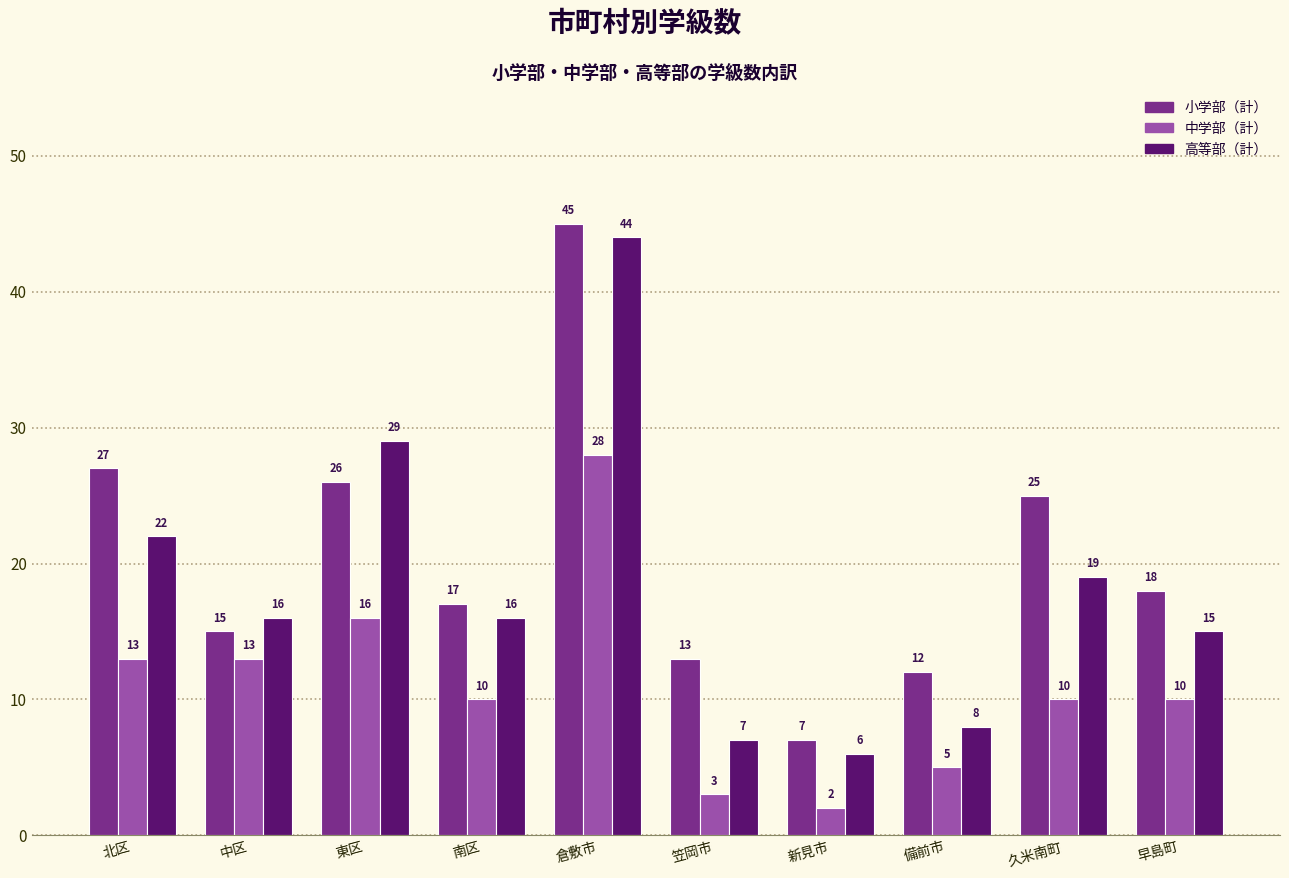

Which series has the largest total across all categories?

小学部（計）